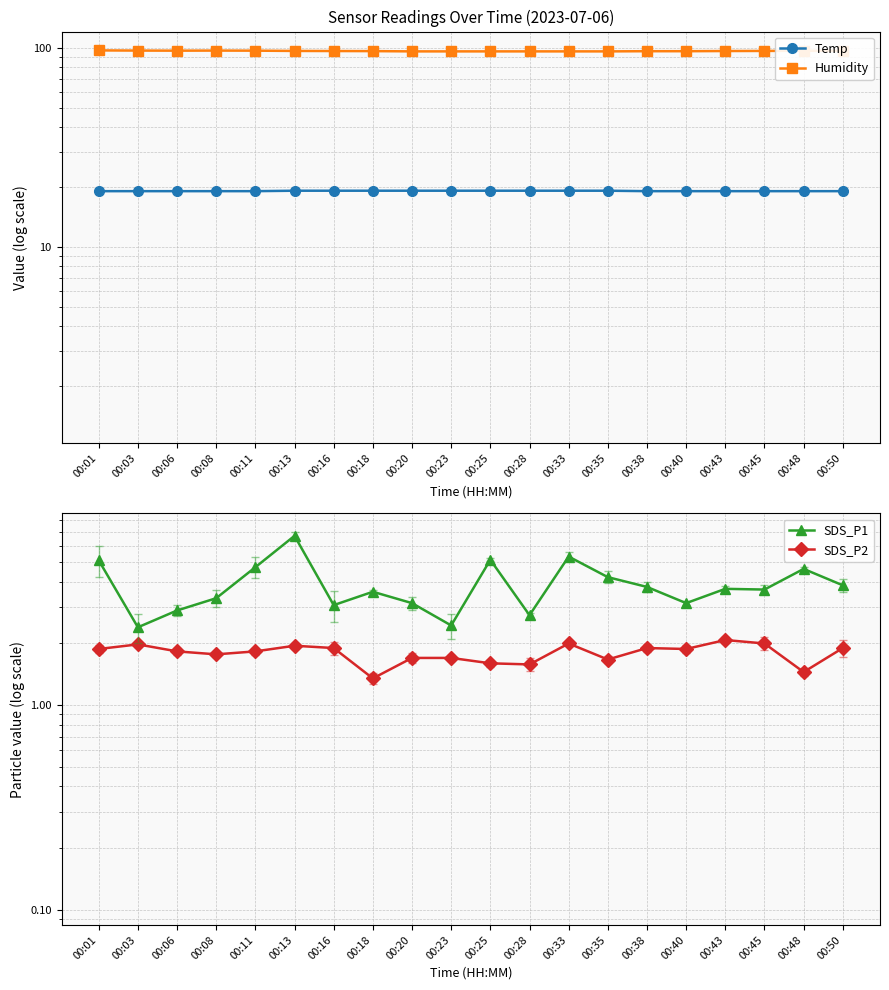

What is the difference between the highest and lowest values at 00:03?

95.3